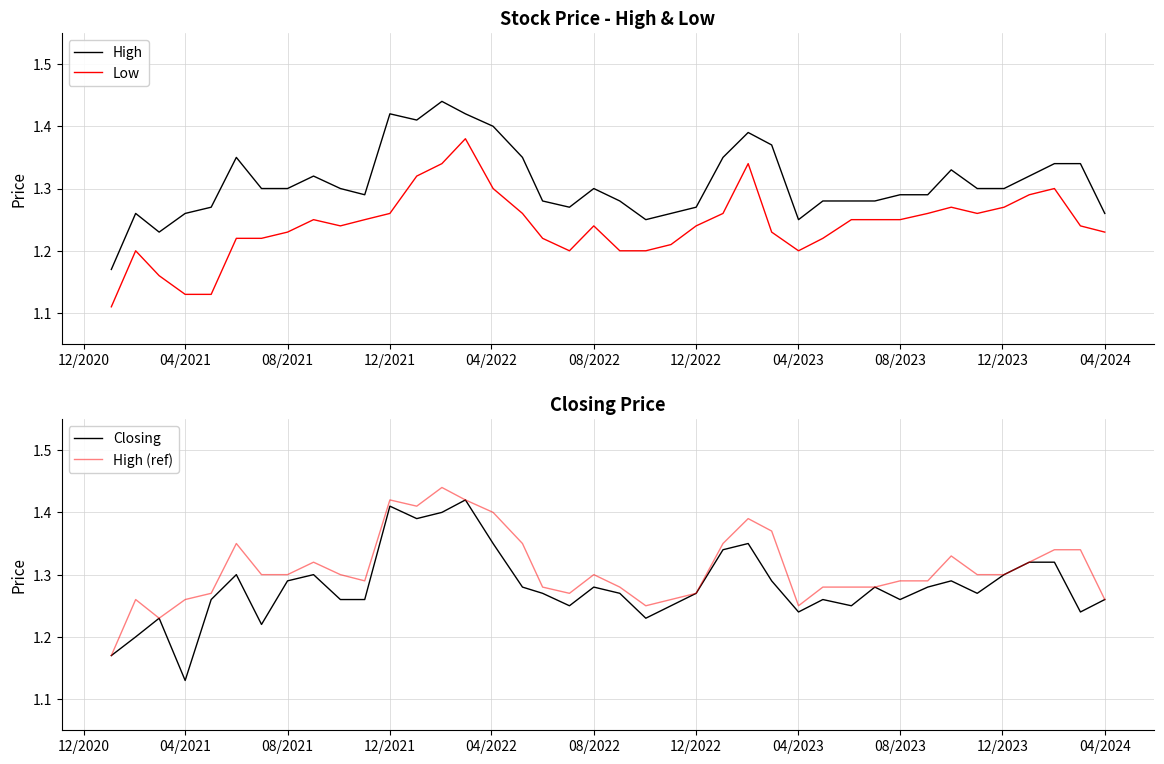

At which category does Closing reach its first local valley?

04/2021